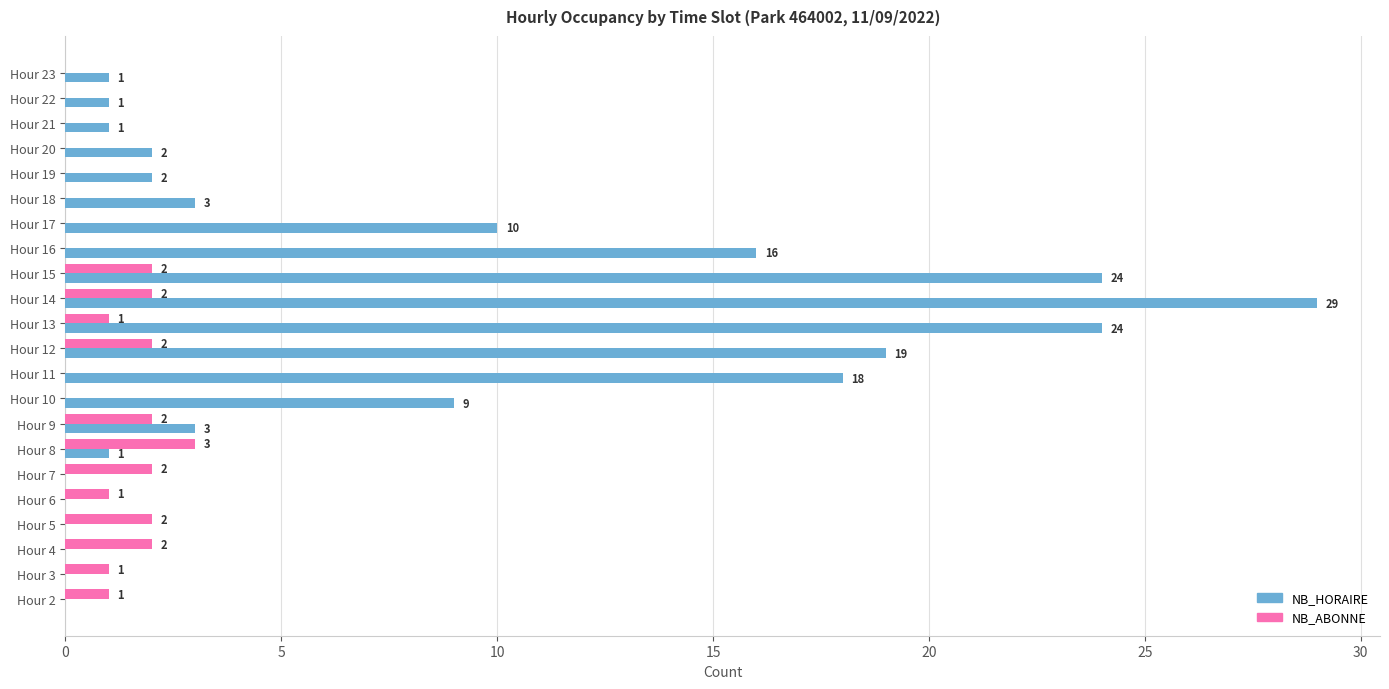

Which series has the largest total across all categories?

NB_HORAIRE